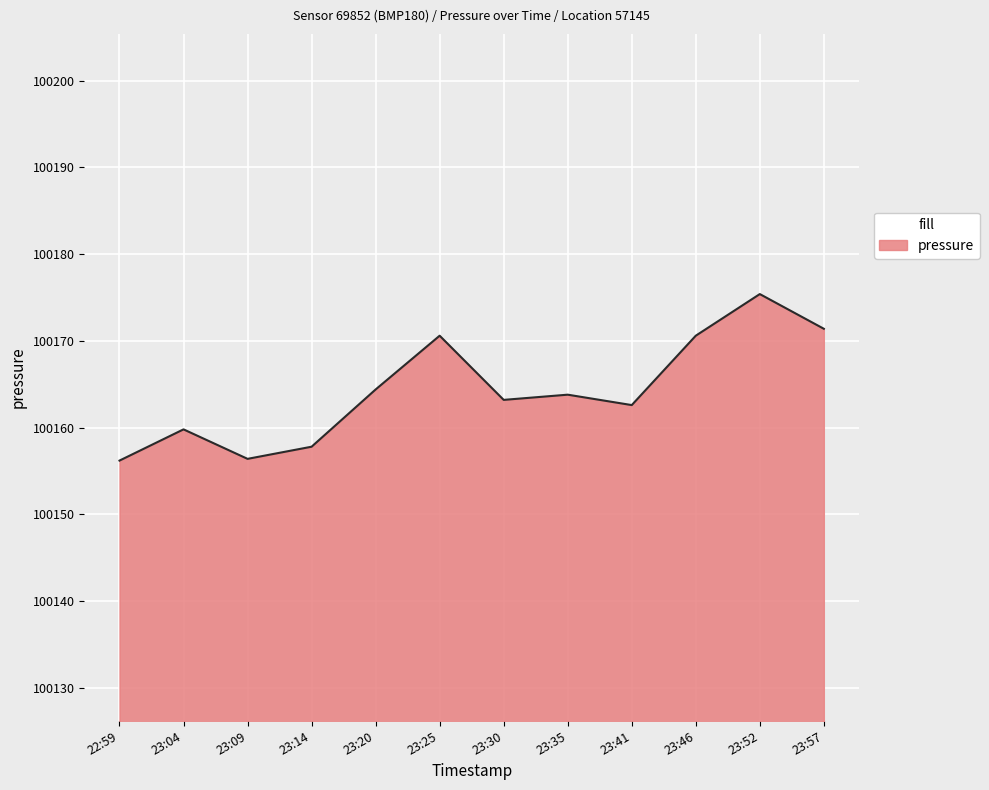

True or false: the data shows 141485.2 at 23:20.

False